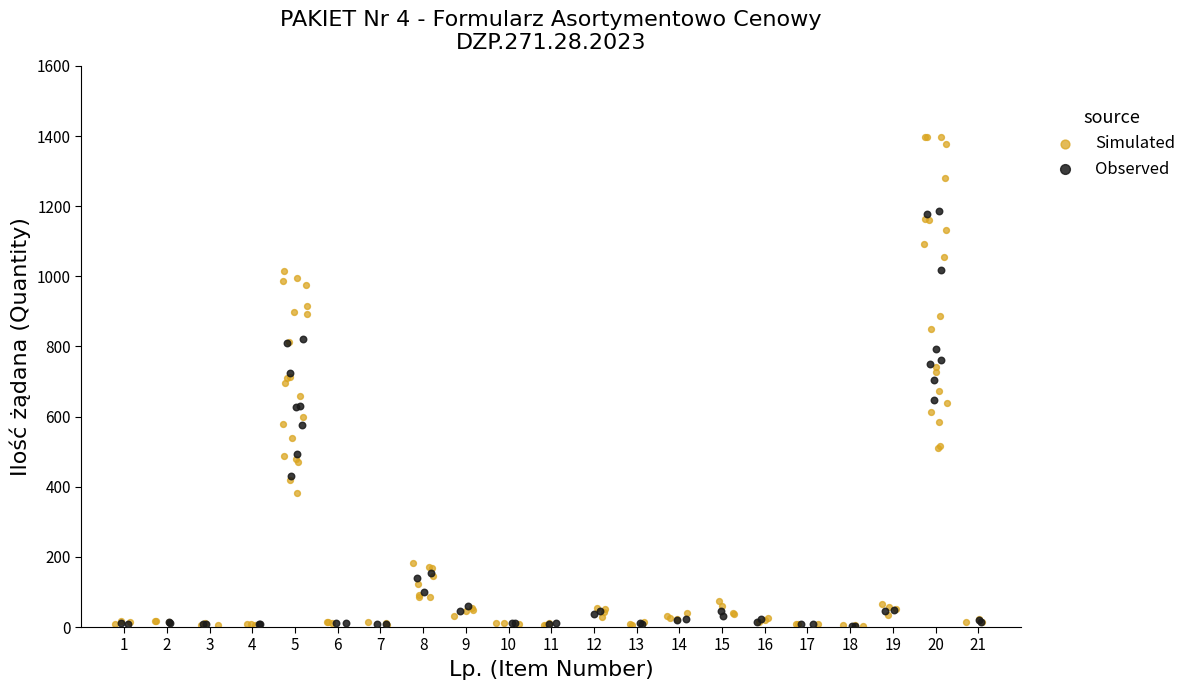

Which series contains the highest Y value?

Simulated